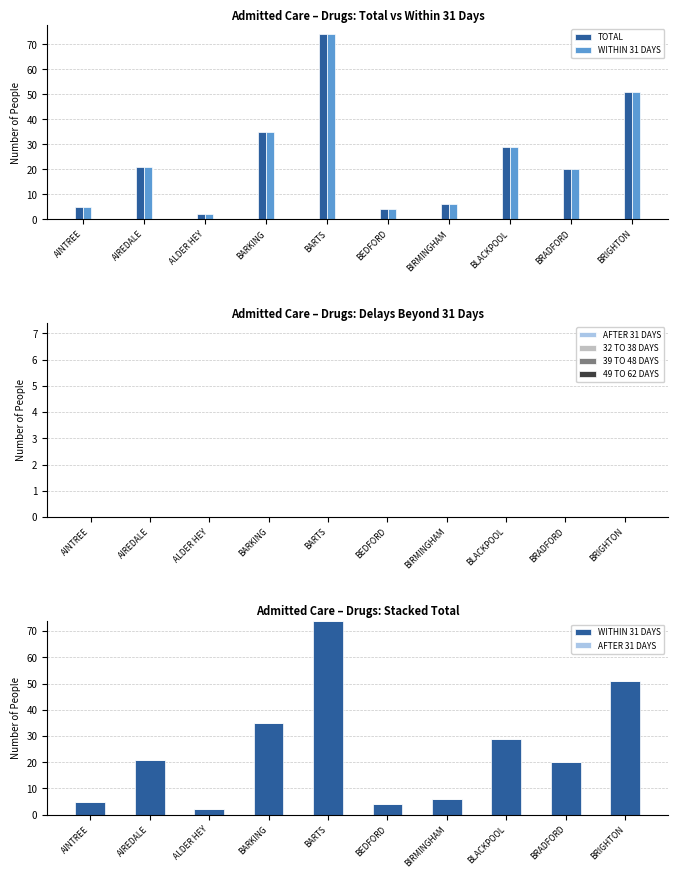

Reading right to left, what are all the values shown in this chart?

TOTAL: 51	20	29	6	4	74	35	2	21	5
WITHIN 31 DAYS: 51	20	29	6	4	74	35	2	21	5
AFTER 31 DAYS: 0	0	0	0	0	0	0	0	0	0
32 TO 38 DAYS: 0	0	0	0	0	0	0	0	0	0
39 TO 48 DAYS: 0	0	0	0	0	0	0	0	0	0
49 TO 62 DAYS: 0	0	0	0	0	0	0	0	0	0